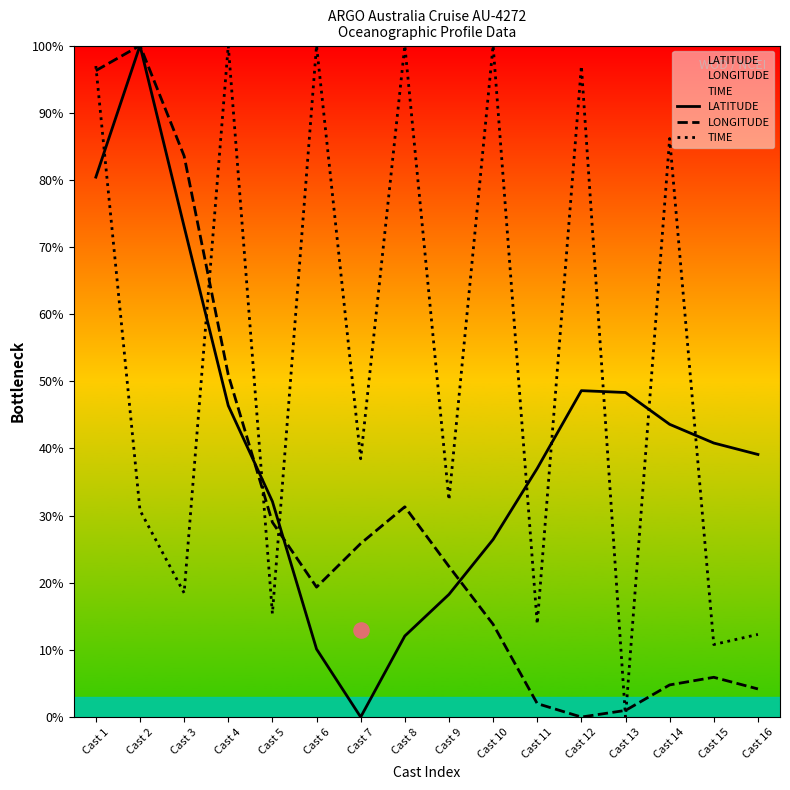

Which series has the largest Y range (max minus min)?

LATITUDE